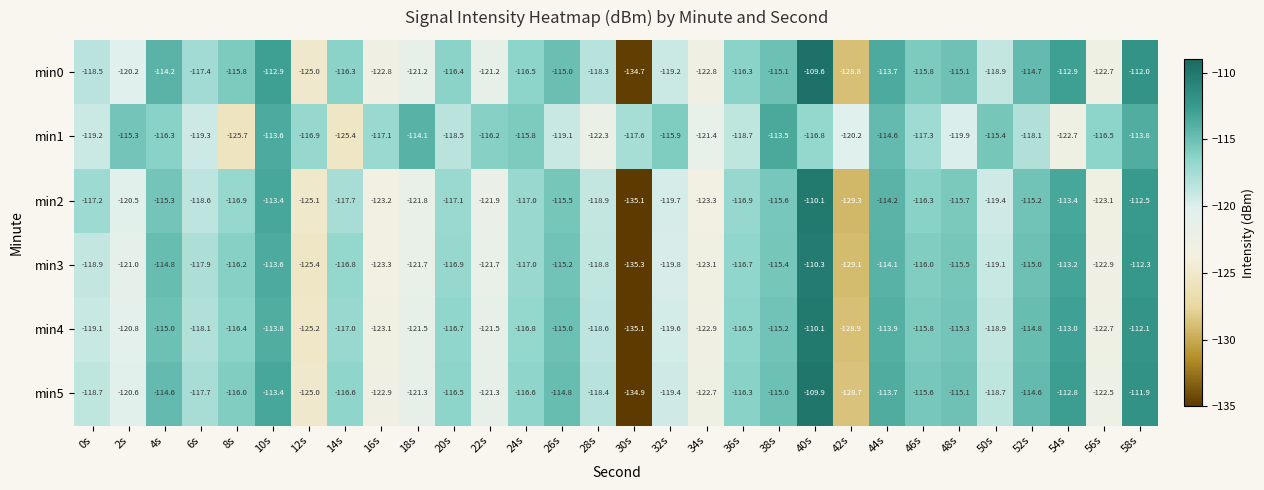

Is it true that min5 equals -205.4 at 18s?

False